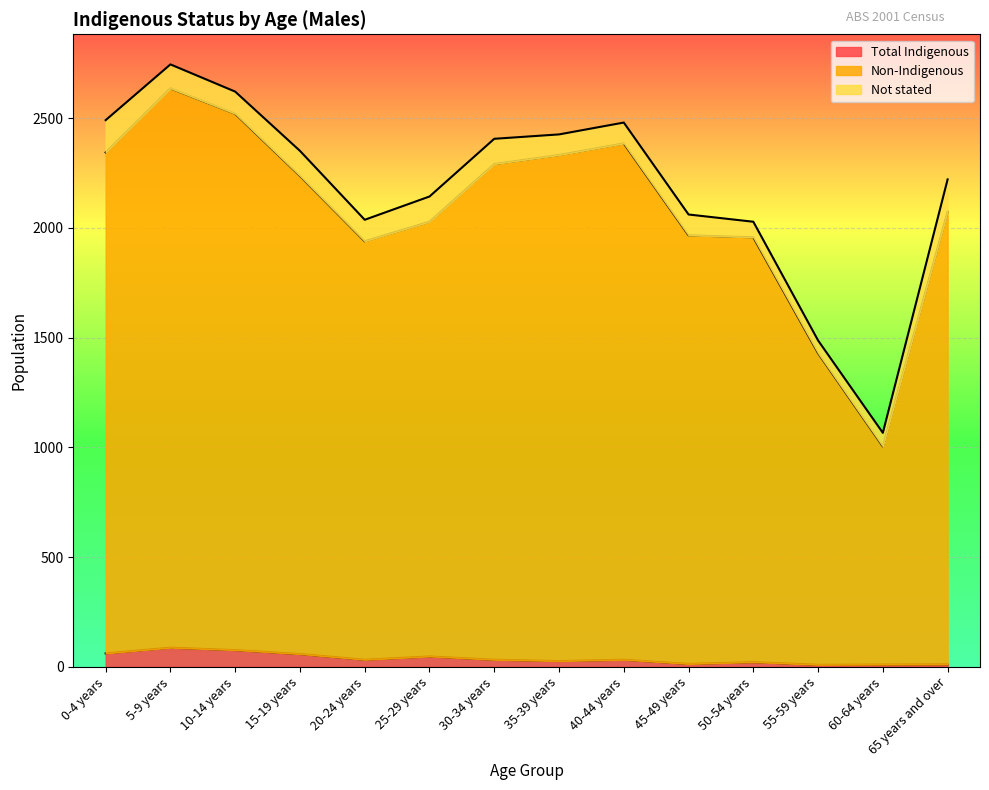

What is the difference between the Total Indigenous values at 35-39 years and 30-34 years?

6